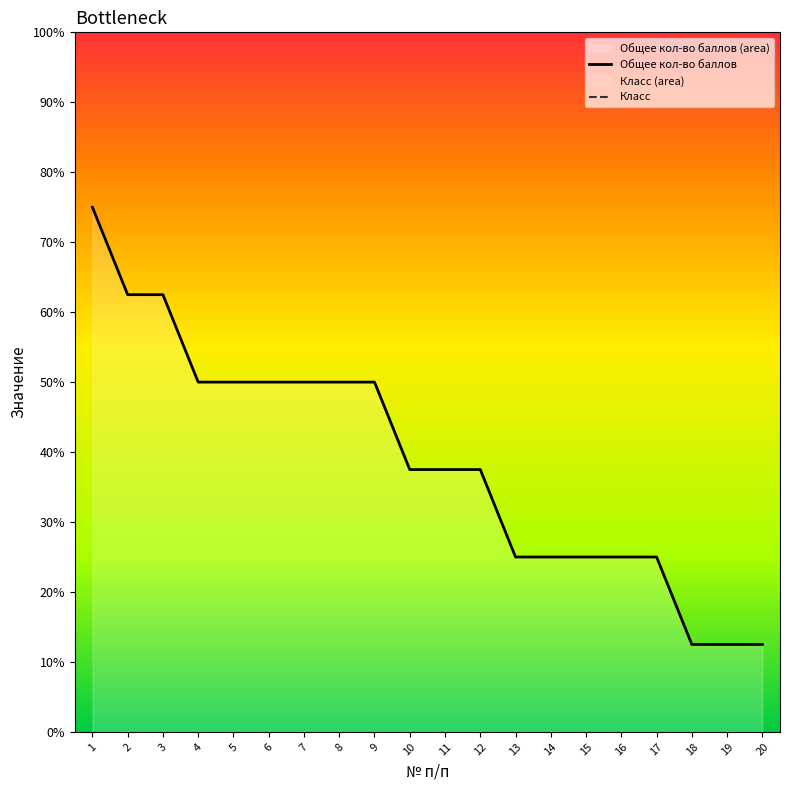

What is the value of the Класс point at the 4th from the left?

9